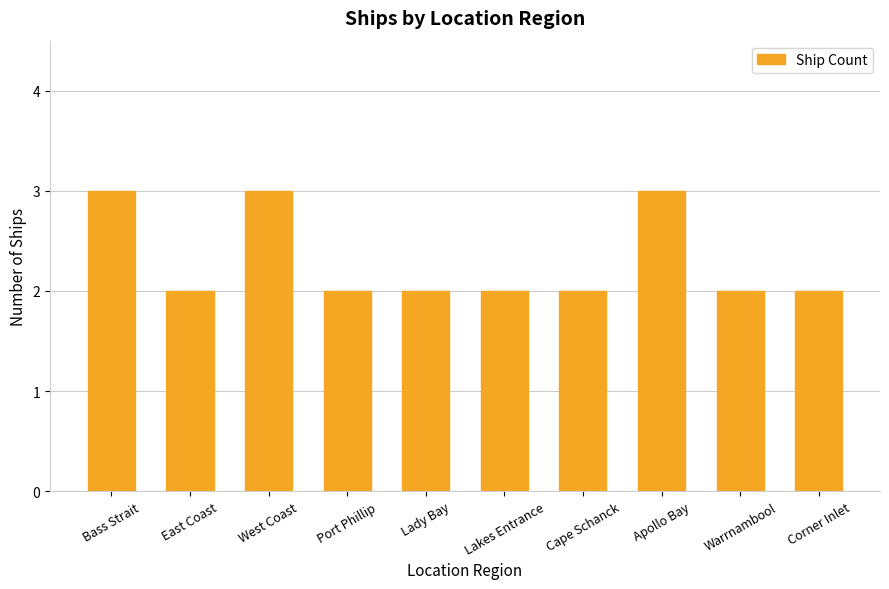

What is the label of the 4th bar from the left?

Port Phillip